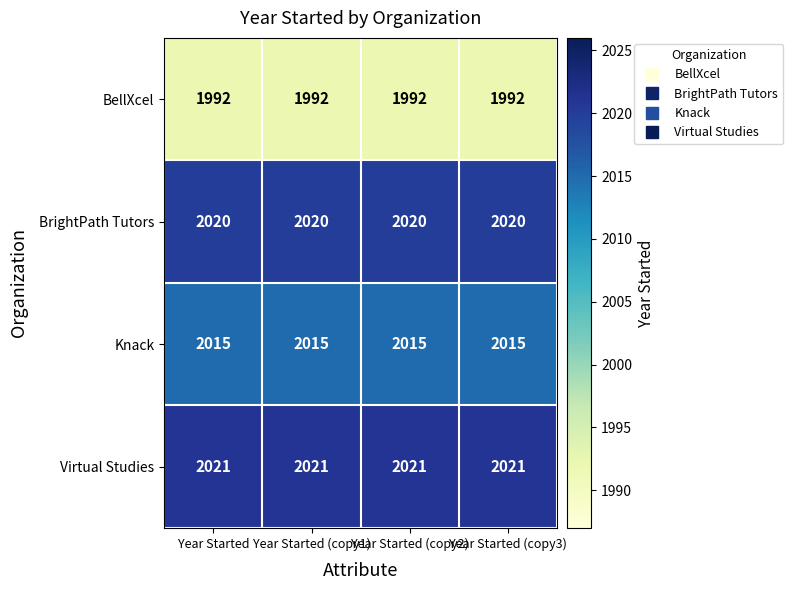

What is the sum of all BrightPath Tutors values?

8080